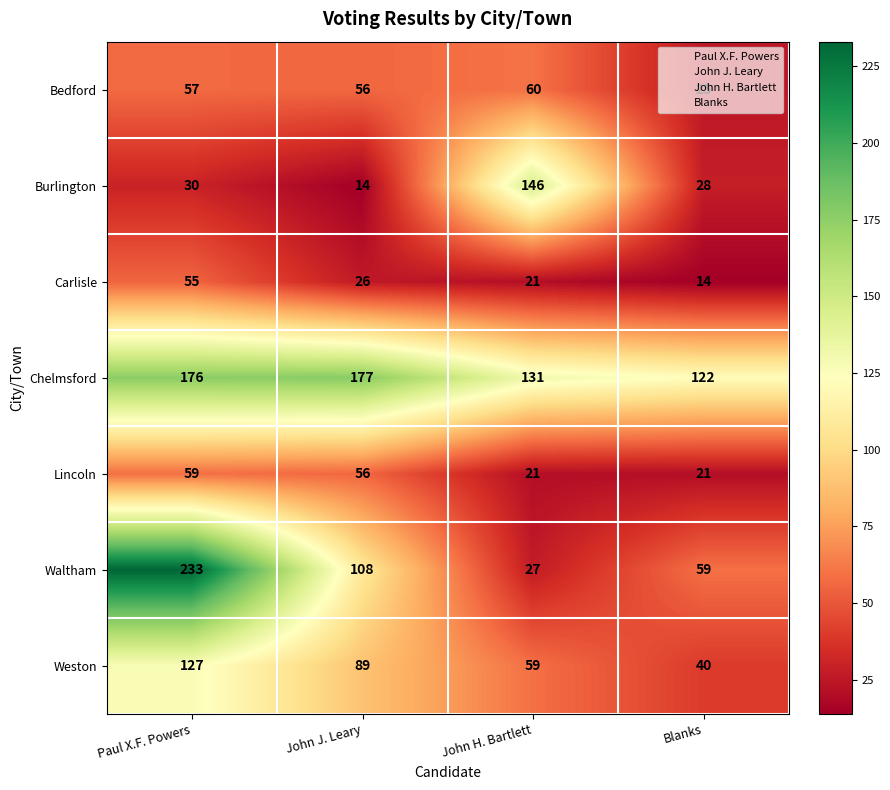

What is the average value of the Bedford series?

50